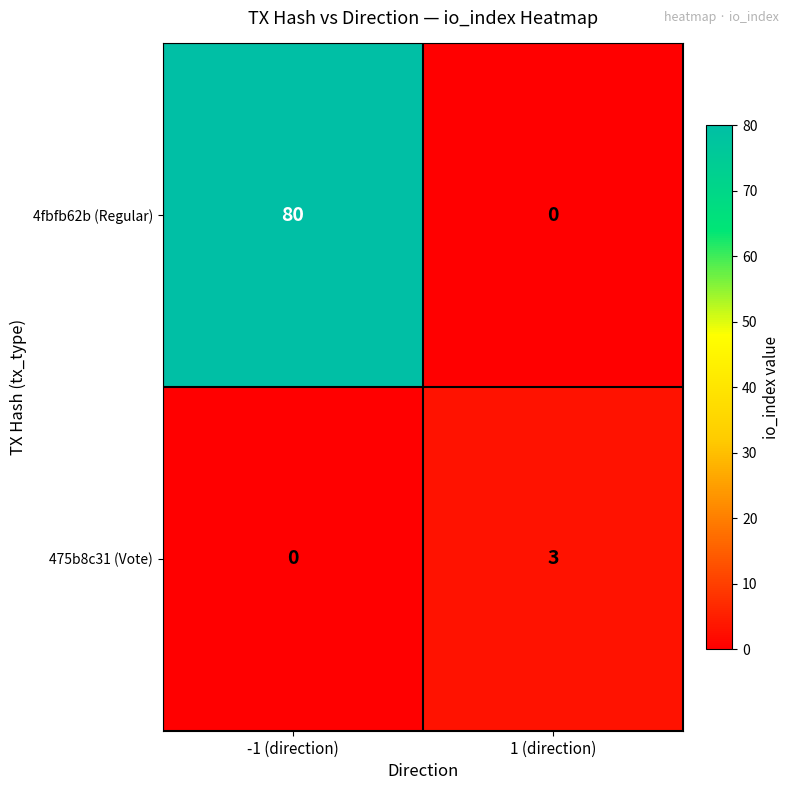

True or false: 475b8c31 (Vote) has a value of 0 at -1 (direction).

True